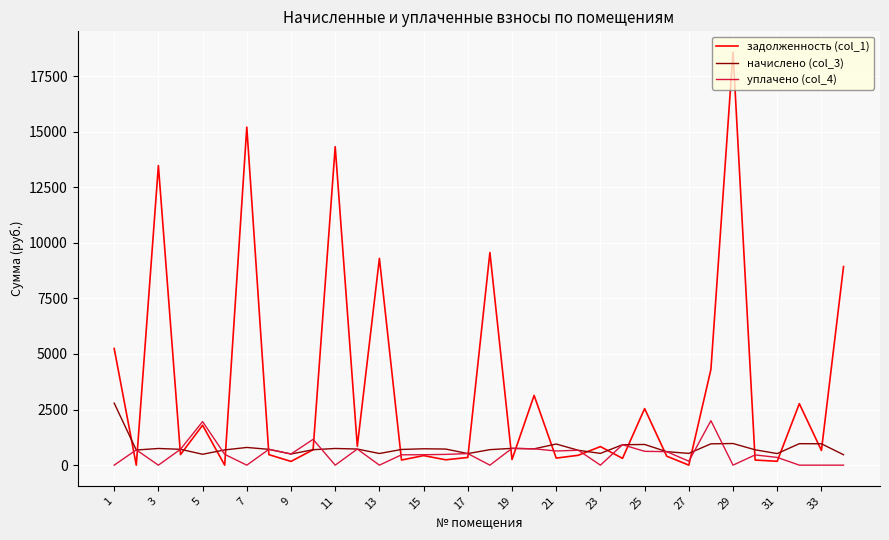

Which series has the largest total across all categories?

задолженность (col_1)